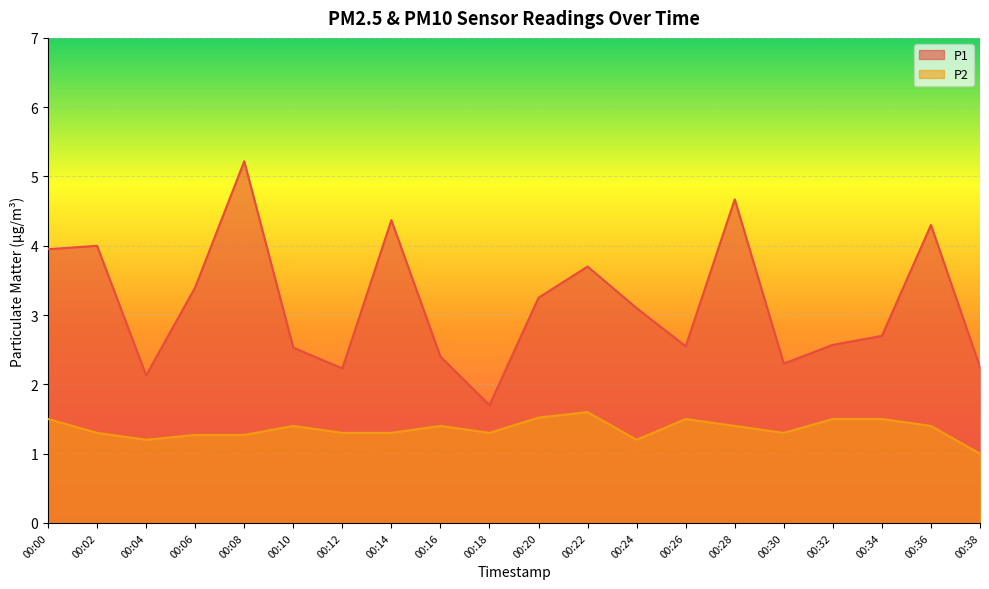

What is the value of the P1 point at the 14th from the left?

2.5